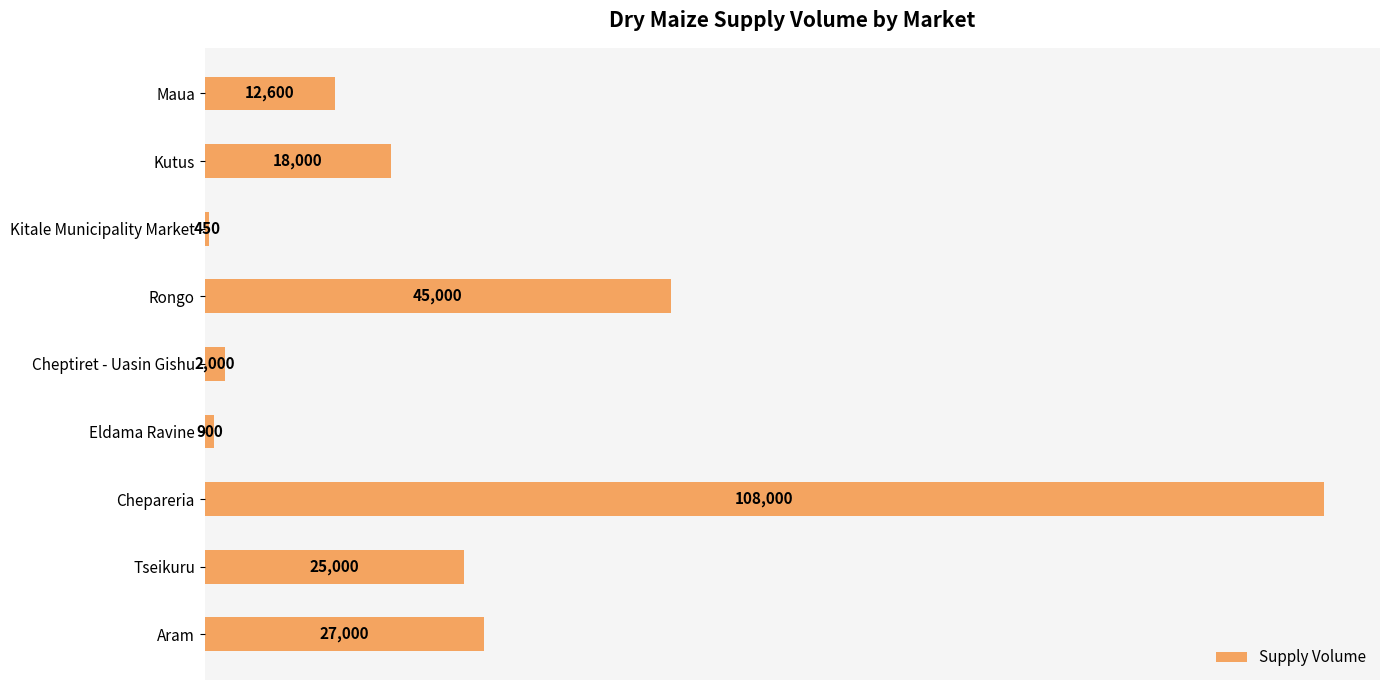

Approximately how many times larger is the value at Kutus compared to Kitale Municipality Market?

40.0